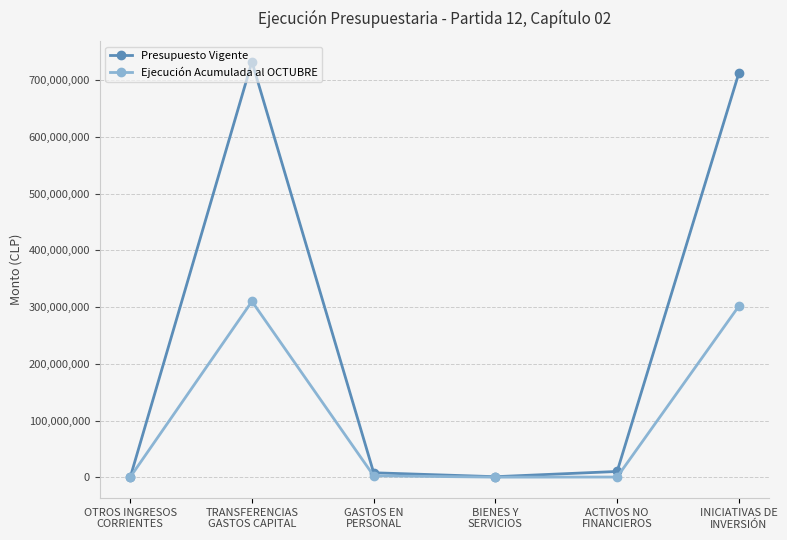

What value does the Presupuesto Vigente series have at ACTIVOS NO
FINANCIEROS, to the nearest 50?

10444600